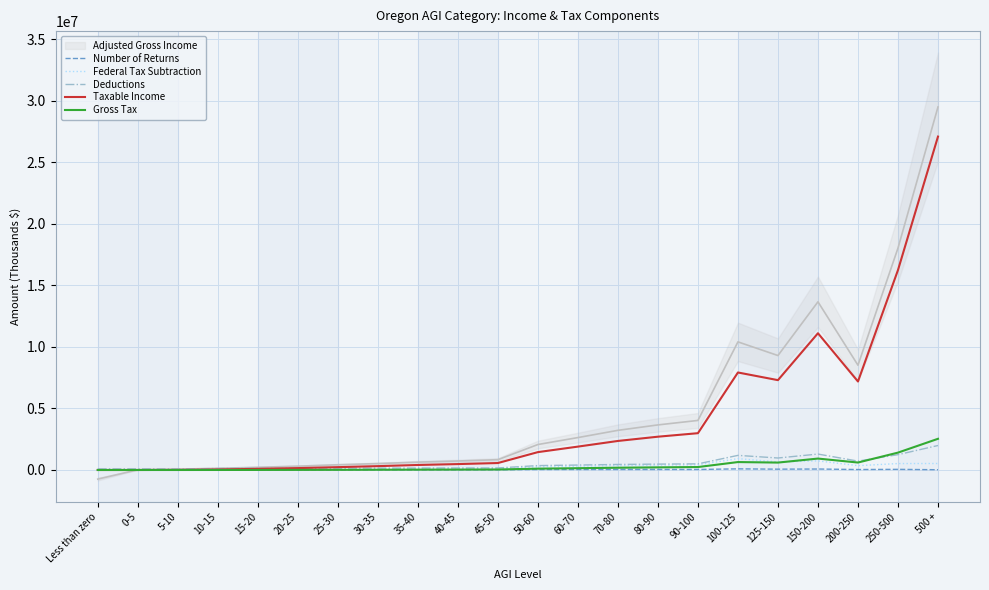

Rank the series at 45-50 from lowest to highest value.

Number of Returns, Gross Tax, Federal Tax Subtraction, Deductions, Taxable Income